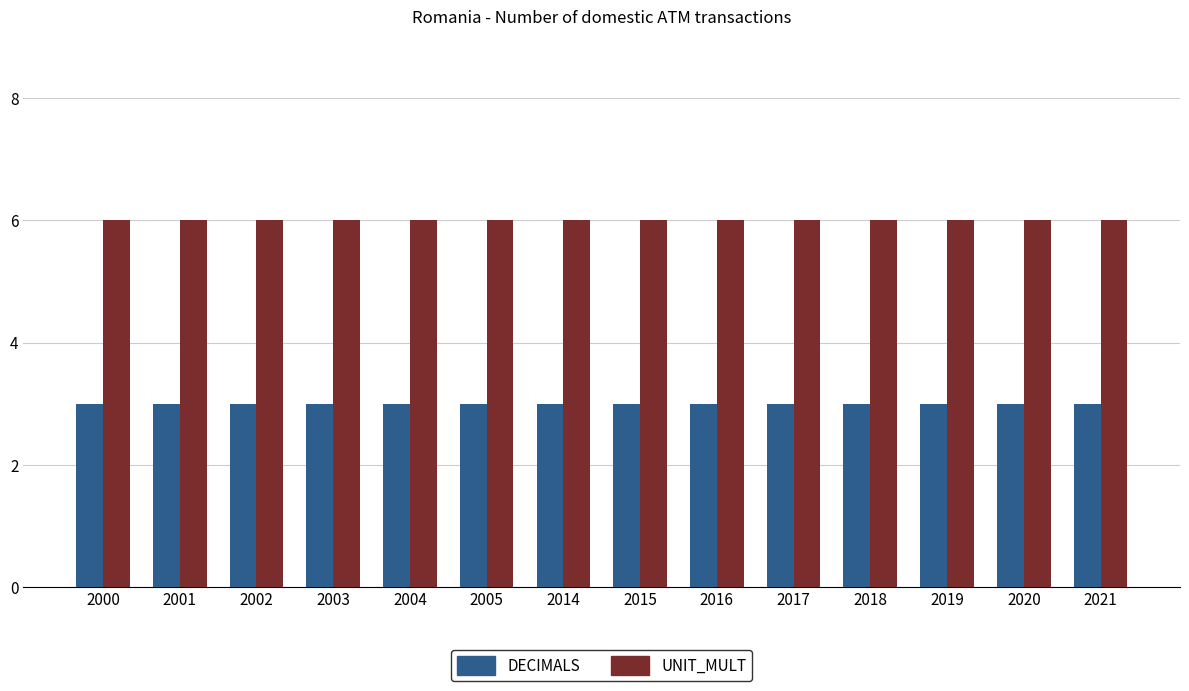

The UNIT_MULT series shows 2 at 2005. True or false?

False